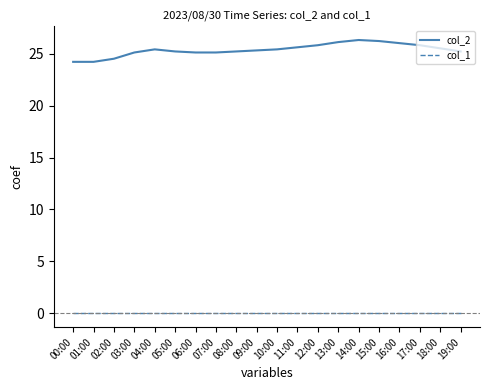

Which series has the widest spread of values?

col_2